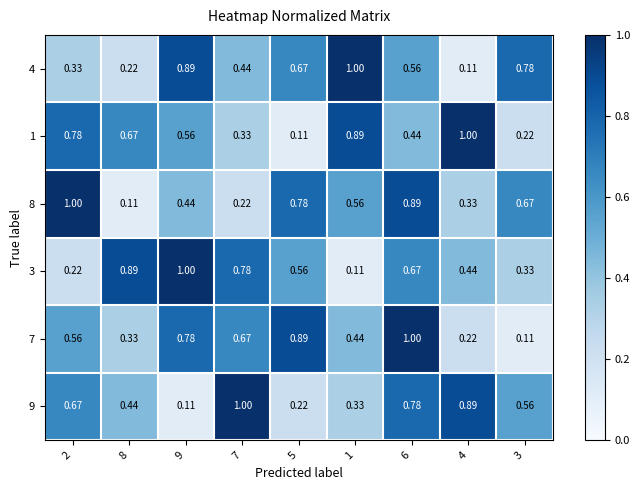

At 4, list the series in order from largest to smallest.

1, 9, 3, 8, 7, 4